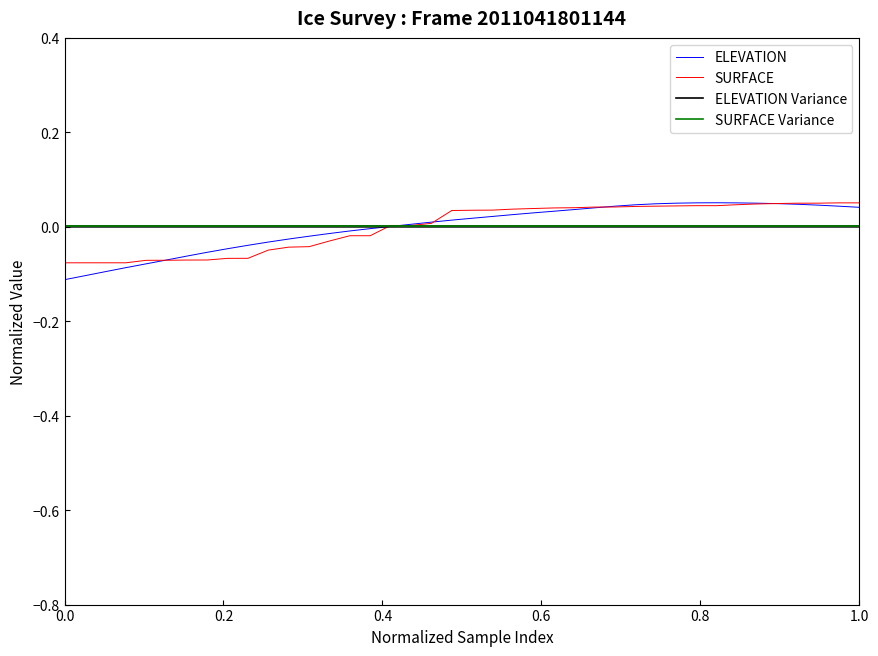

Which series has the largest total across all categories?

ELEVATION Variance